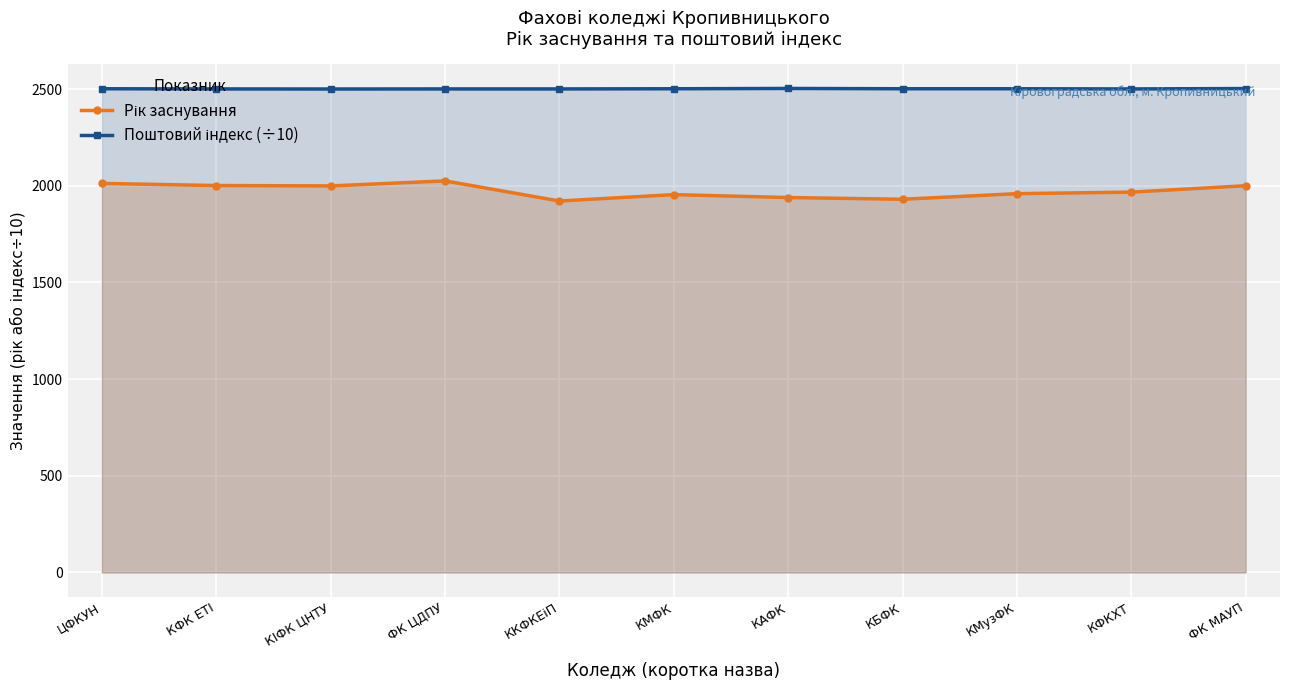

True or false: Поштовий індекс (÷10) and Рік заснування intersect in this chart.

False